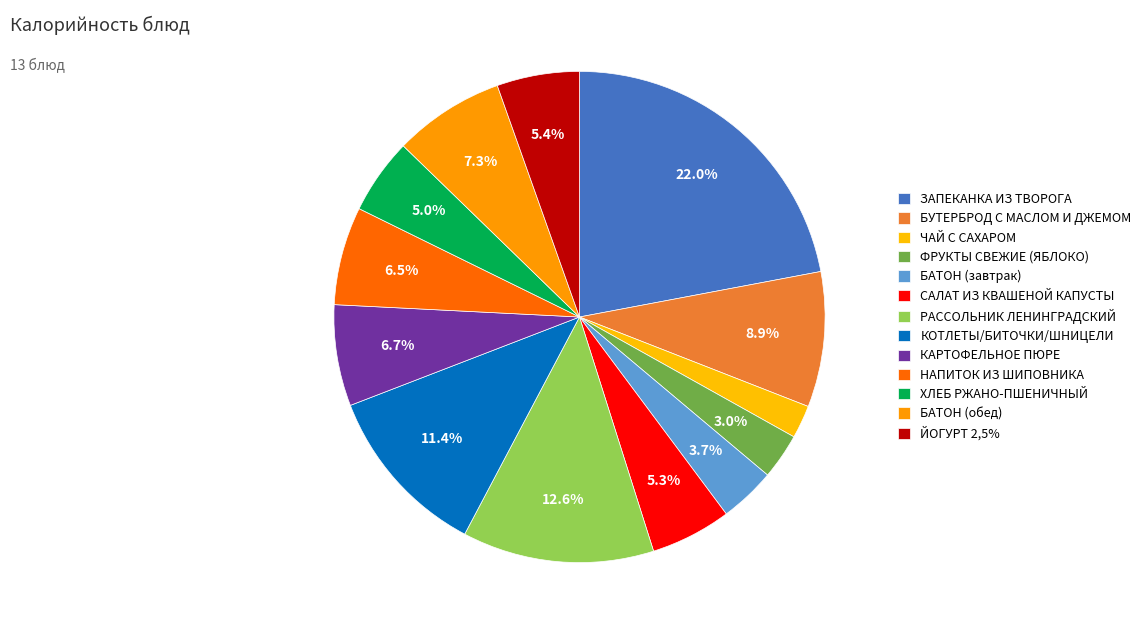

What percentage is the КАРТОФЕЛЬНОЕ ПЮРЕ slice, to the nearest percent?

7%